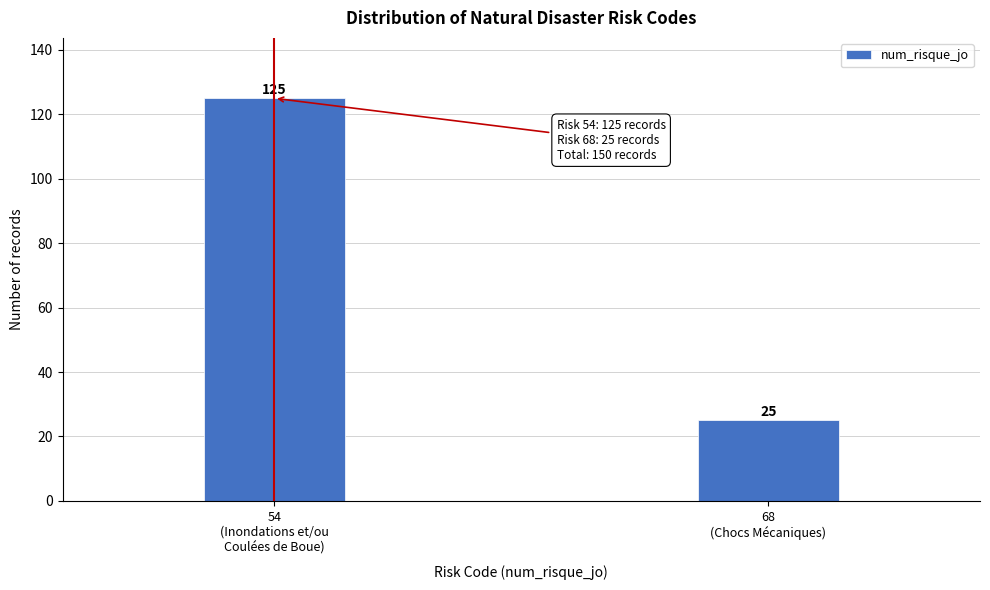

Reading left to right, extract all data points from this chart.

125	25